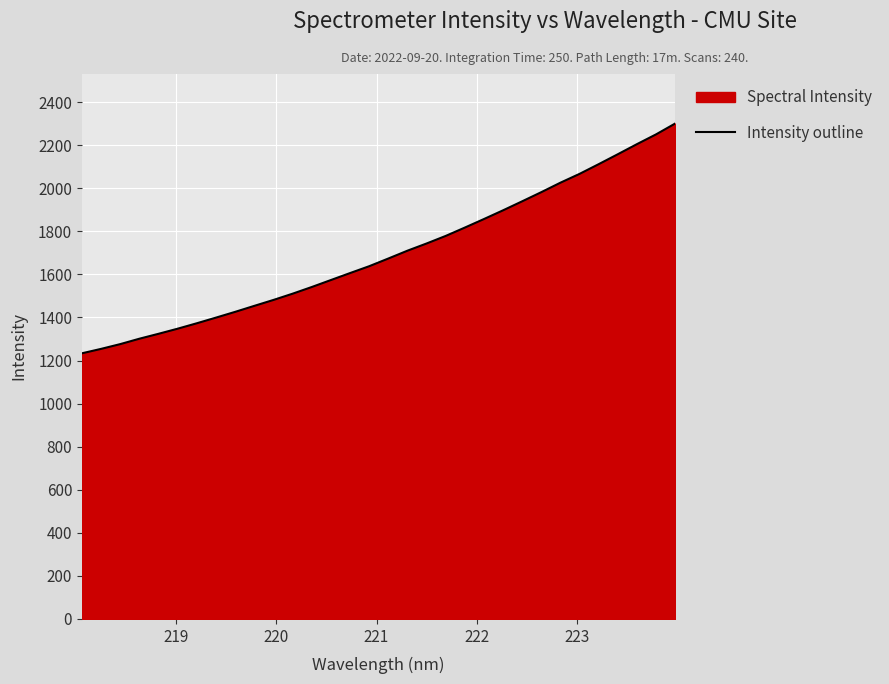

What is the smallest value displayed?

1233.5